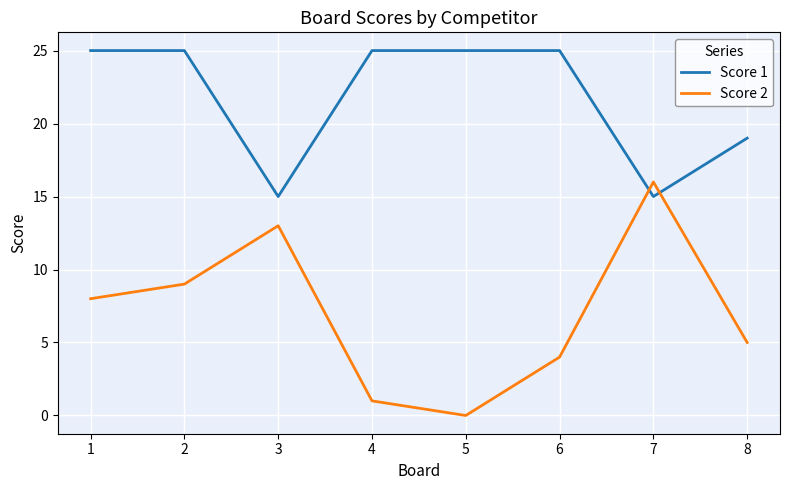

The value of Score 2 at 8 is 5. True or false?

True